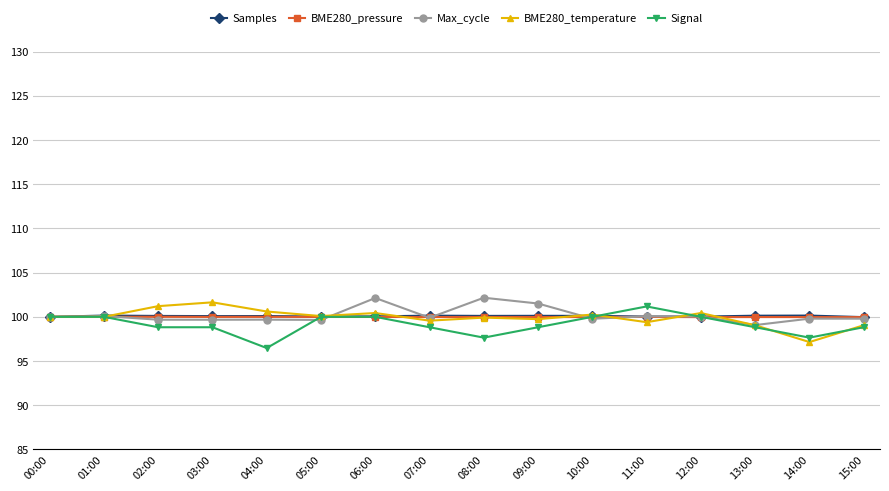

How many lines are shown in the chart?

5